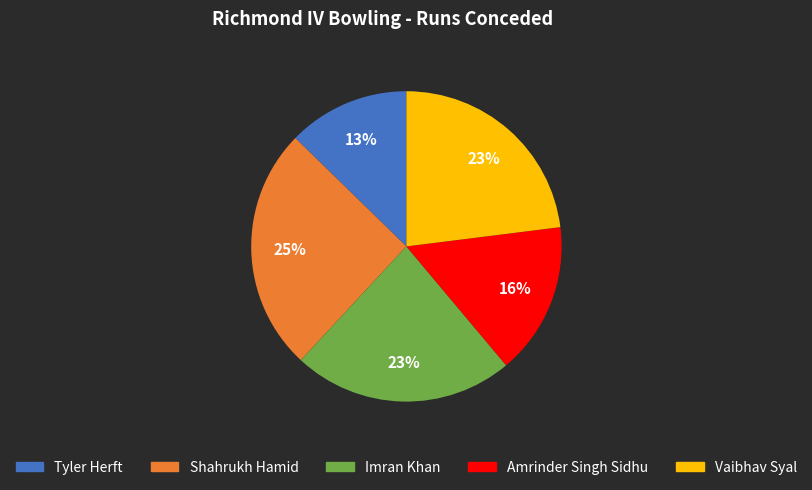

Count the number of slices in the pie.

5